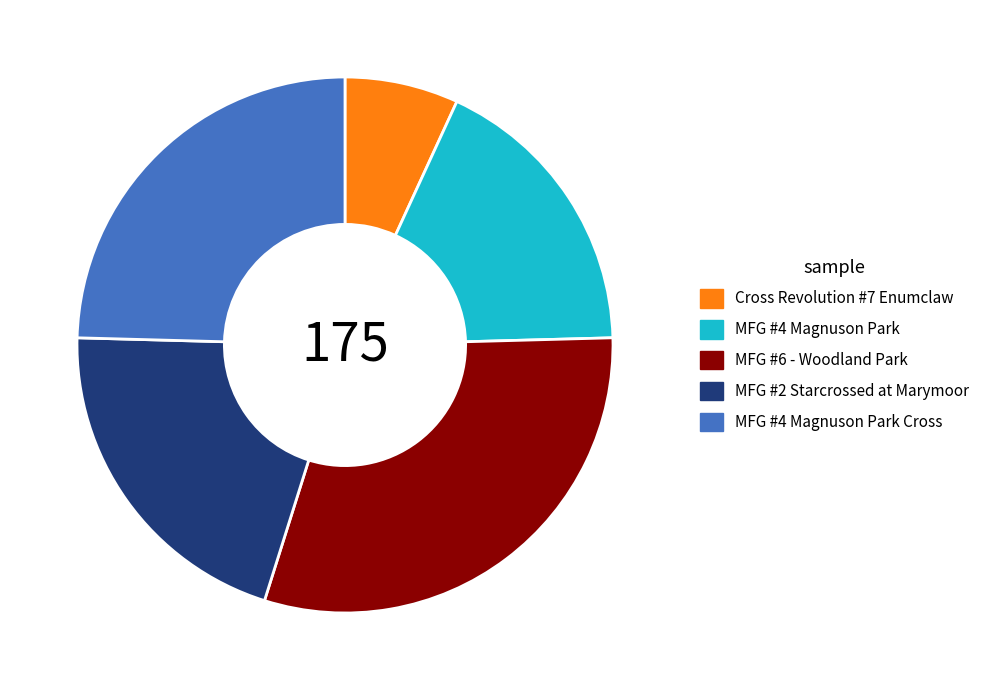

True or false: MFG #2 Starcrossed at Marymoor accounts for 21% of the total.

True